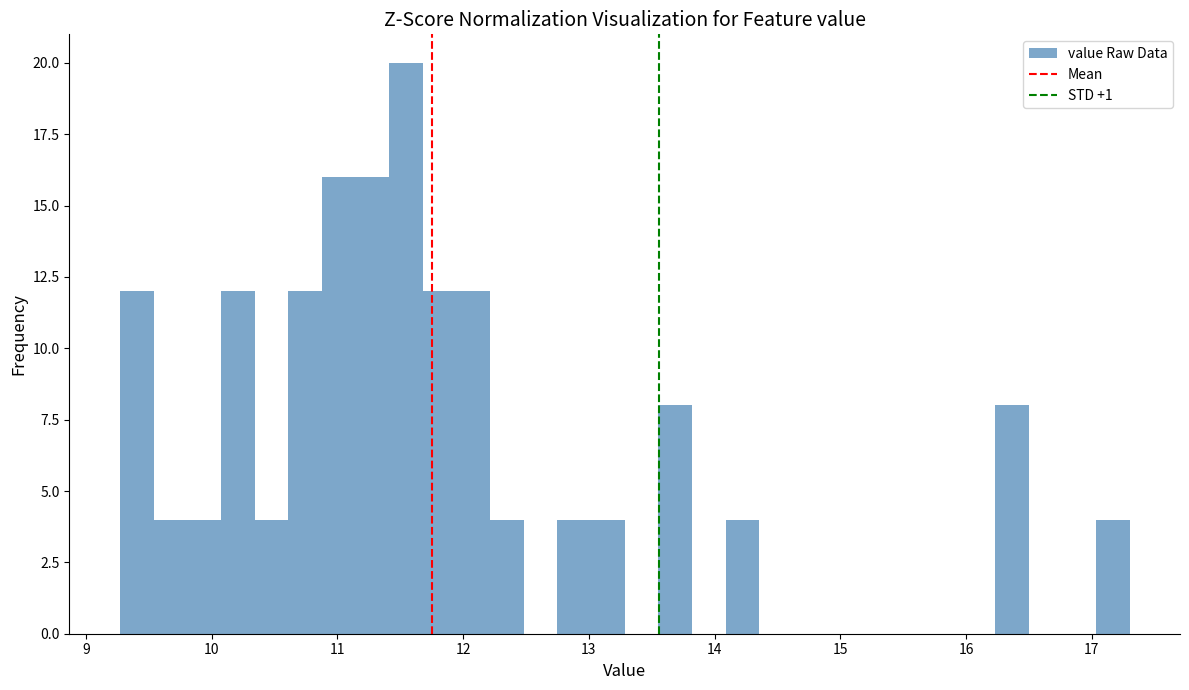

Around what value on the x-axis is the tallest bar? Give the approximate position of its centre, as read against the axis.

11.5